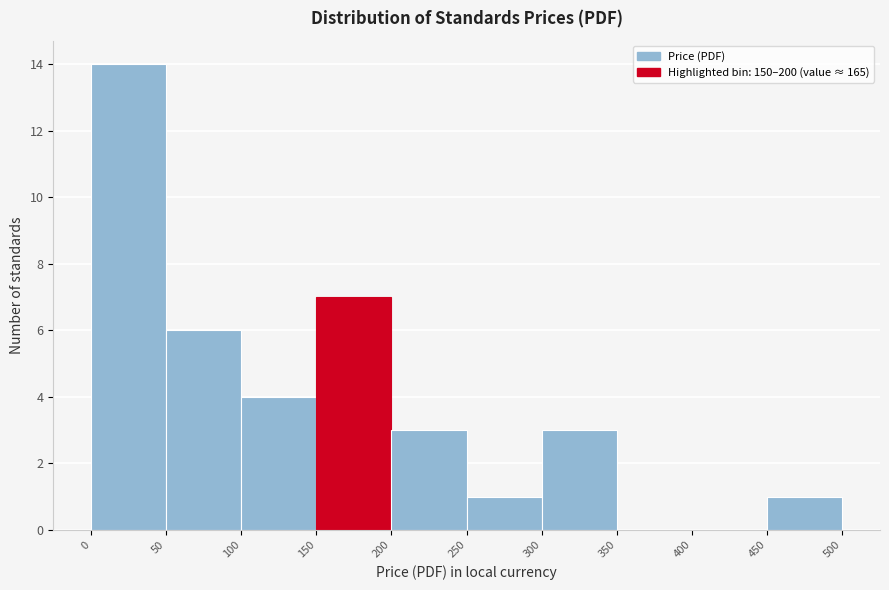

Reading left to right, list every bar in this chart as the range it spans on the x-axis followed by its height. The values are not printed on the chart, so give them approximately, as read against the axis.

0 to 50: 14
50 to 100: 6
100 to 150: 4
150 to 200: 7
200 to 250: 3
250 to 300: 1
300 to 350: 3
350 to 400: 0
400 to 450: 0
450 to 500: 1